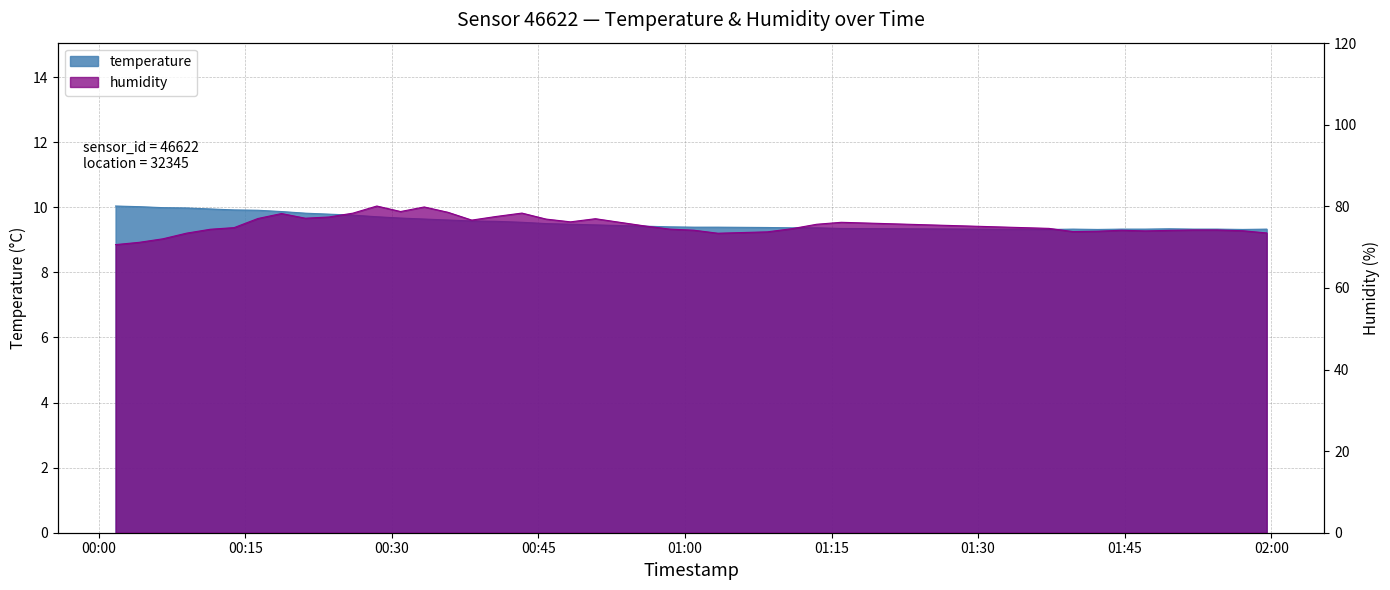

True or false: humidity has a value of 115.2 at 2023-04-01T00:16:18.

False